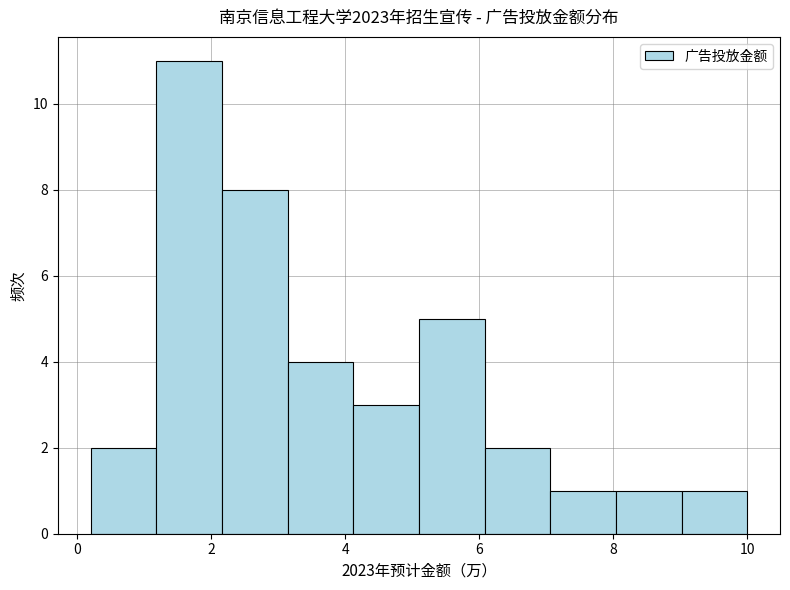

Which range on the x-axis has the tallest bar?

1.18 to 2.16